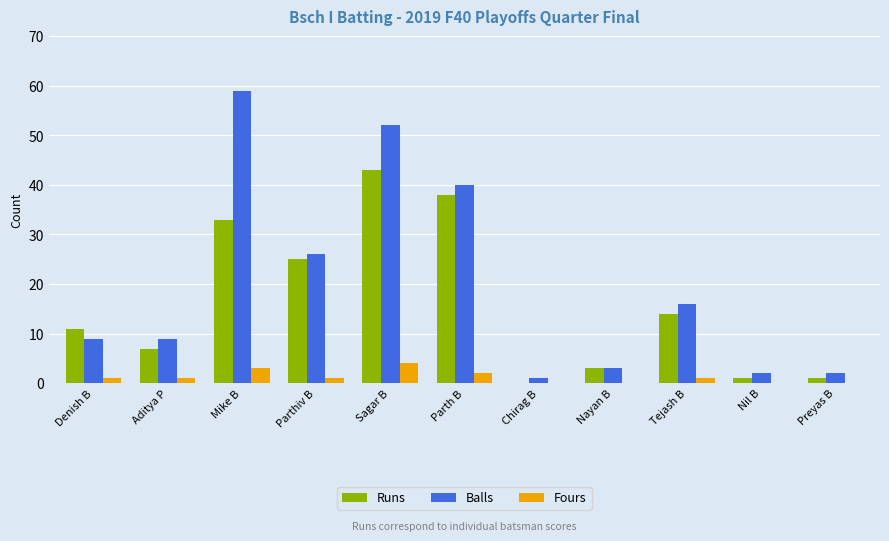

Reading left to right, extract all data points from this chart.

Runs: Denish B=11	Aditya P=7	Mike B=33	Parthiv B=25	Sagar B=43	Parth B=38	Chirag B=0	Nayan B=3	Tejash B=14	Nil B=1	Preyas B=1
Balls: Denish B=9	Aditya P=9	Mike B=59	Parthiv B=26	Sagar B=52	Parth B=40	Chirag B=1	Nayan B=3	Tejash B=16	Nil B=2	Preyas B=2
Fours: Denish B=1	Aditya P=1	Mike B=3	Parthiv B=1	Sagar B=4	Parth B=2	Chirag B=0	Nayan B=0	Tejash B=1	Nil B=0	Preyas B=0